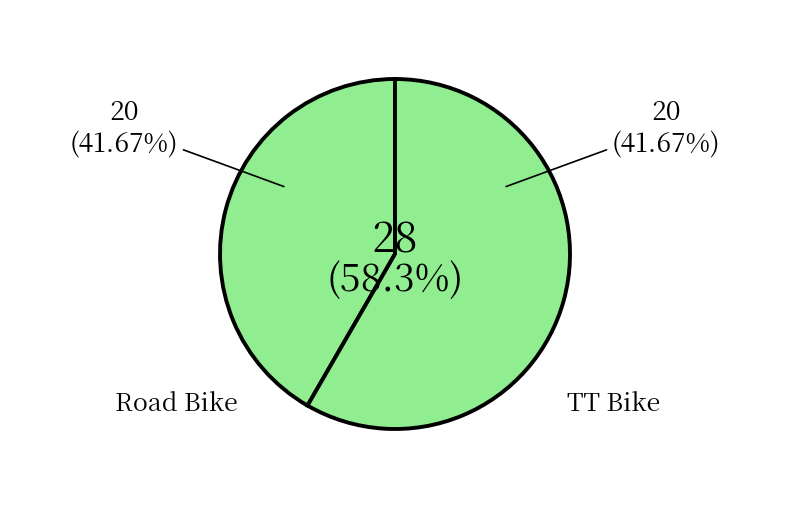

Which category accounts for the majority?

TT Bike